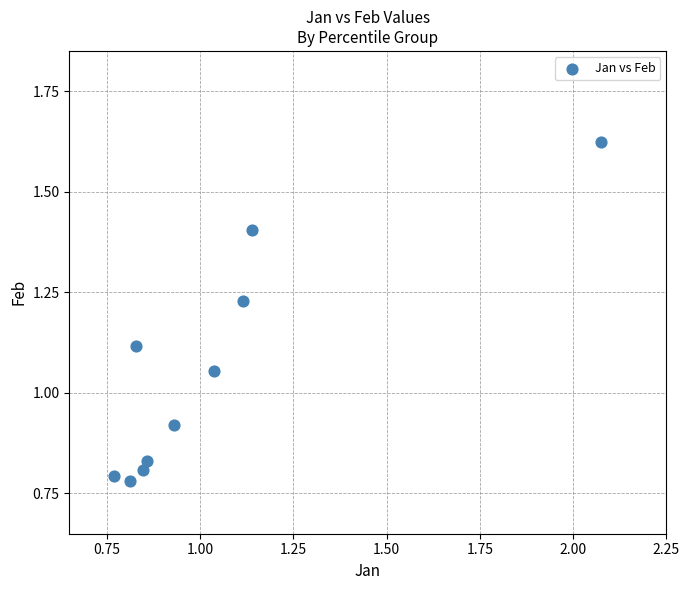

What is the range of X values (max minus min)?

1.3